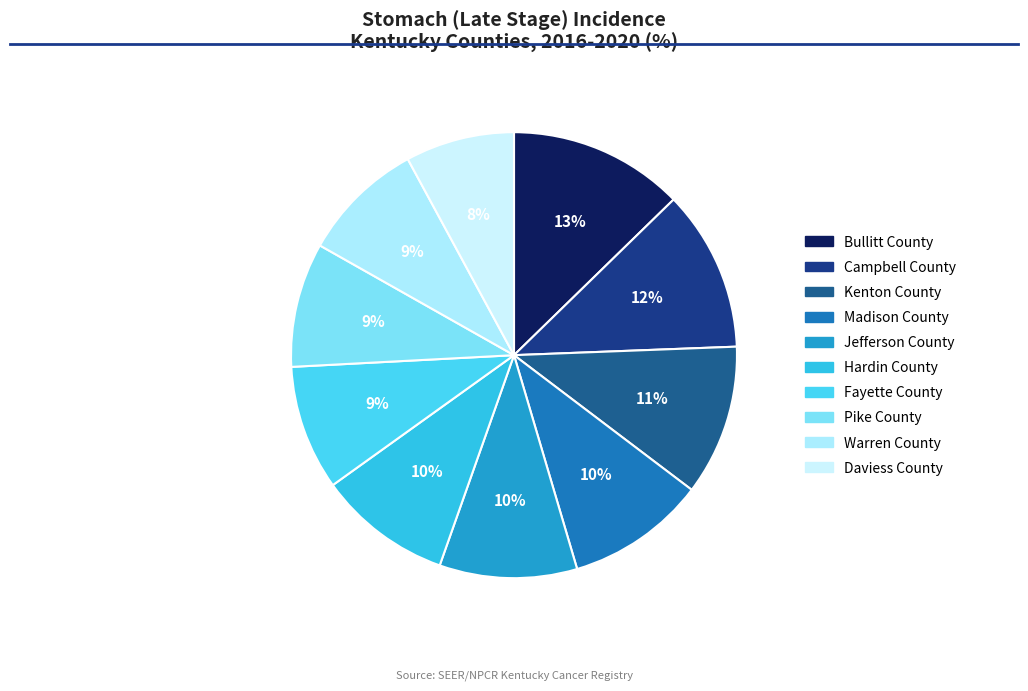

Count the number of slices in the pie.

10